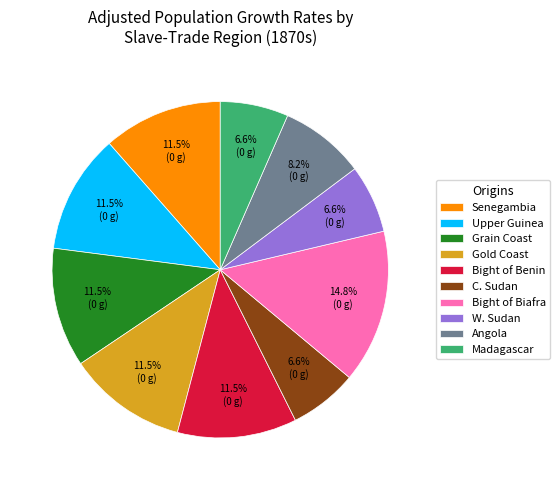

To the nearest percent, what percentage of the pie is Madagascar?

7%